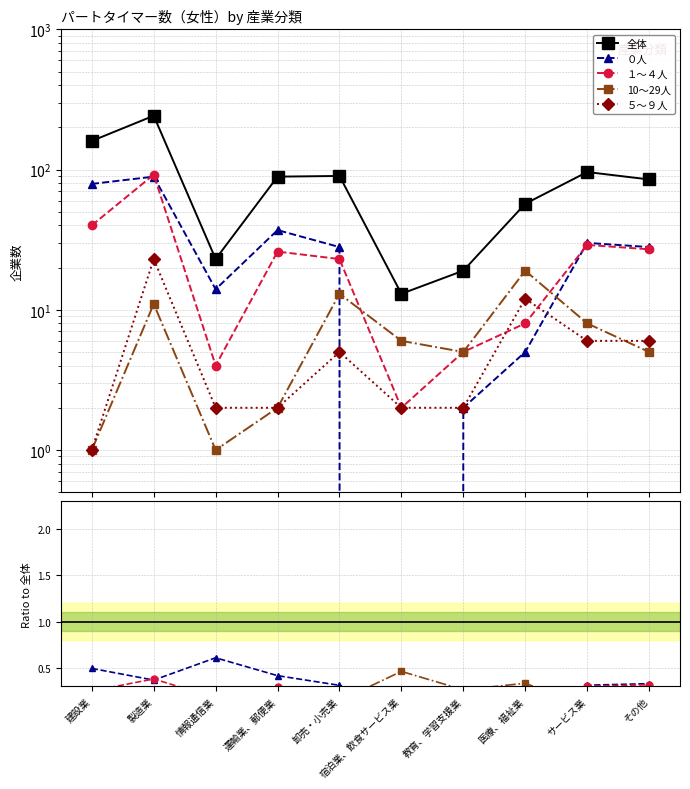

At サービス業, list the series in order from smallest to largest.

５～９人, 10～29人, １～４人, ０人, 全体